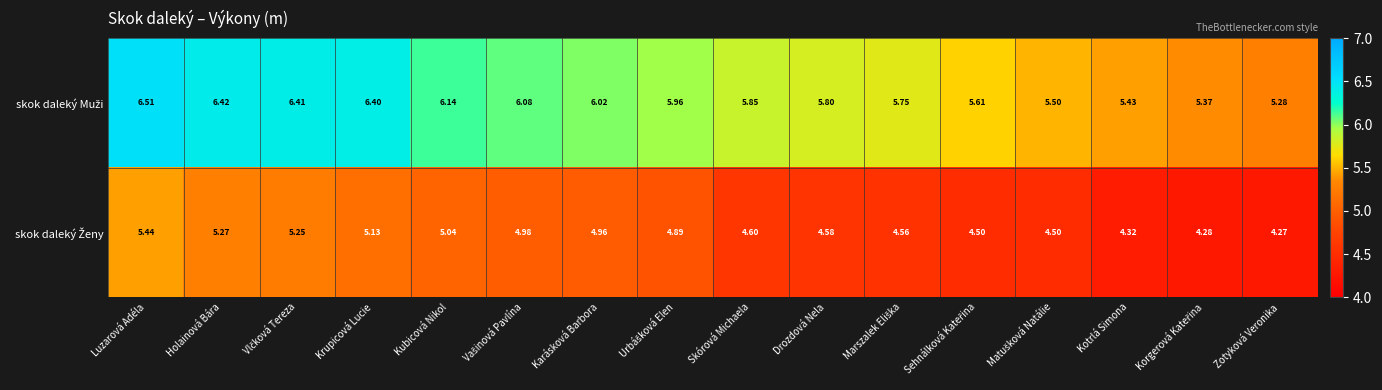

Which label corresponds to the largest value in the chart?

Luzarová Adéla